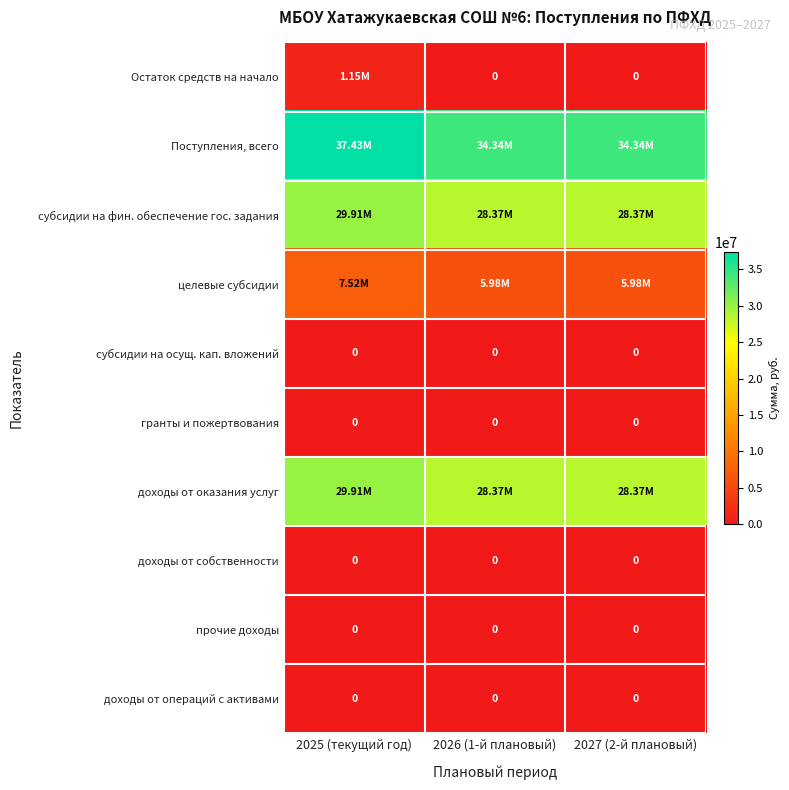

Which has a higher value, 2026 (1-й плановый) or 2025 (текущий год)?

2025 (текущий год)